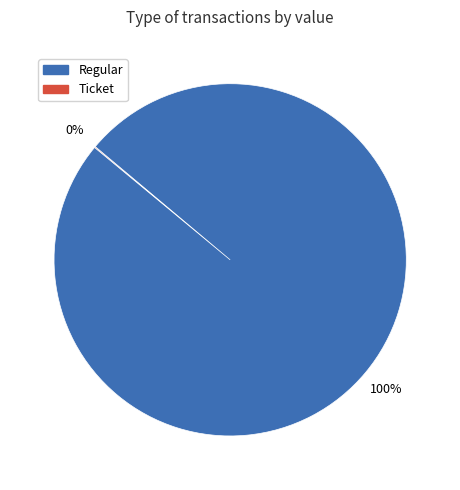

To the nearest percent, what is the average slice percentage?

50%